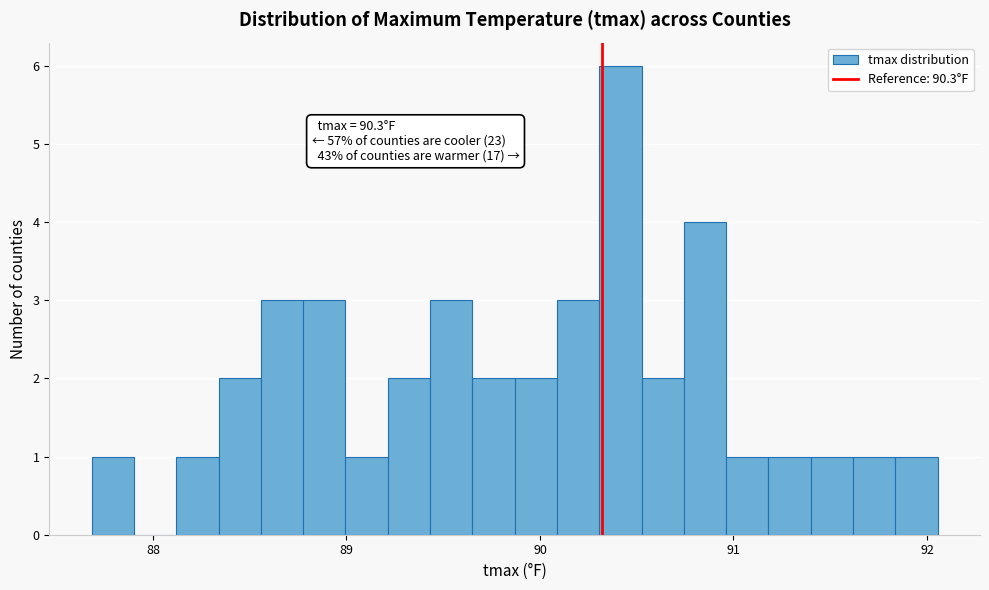

Read against the x-axis, roughly where is the centre of the tallest bar?

90.4